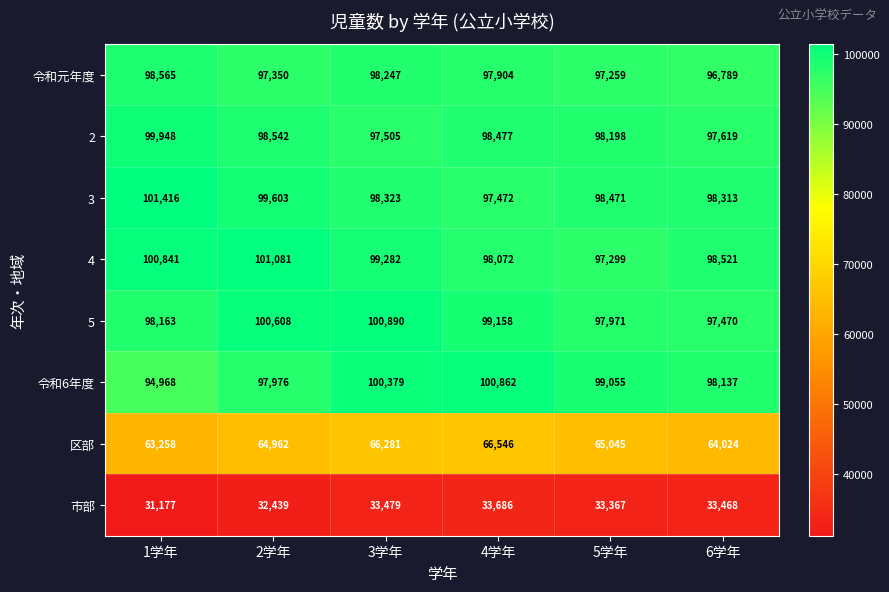

Which category has the highest value across all series?

1学年